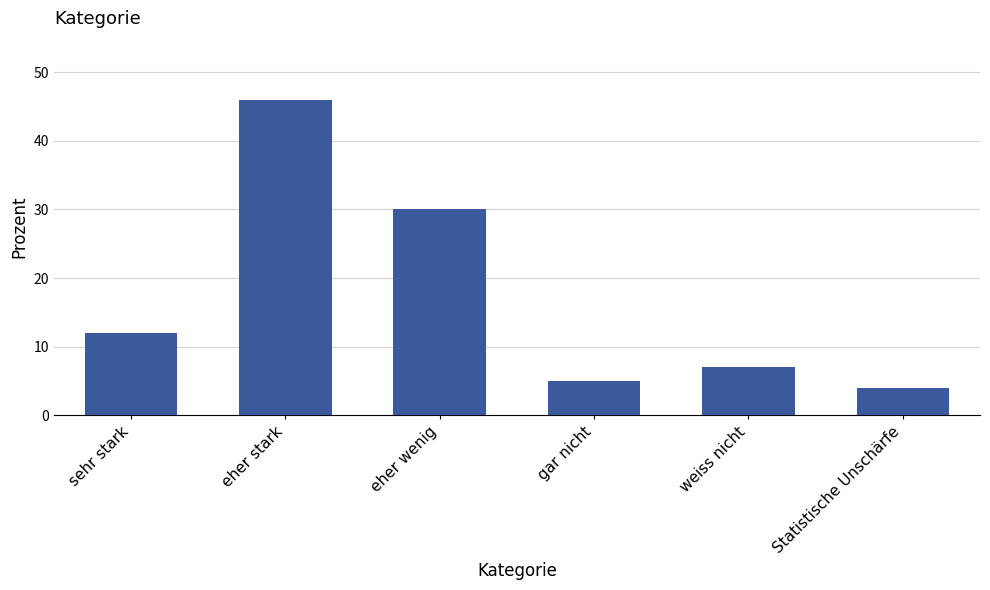

At which label is the value closest to 25?

eher wenig